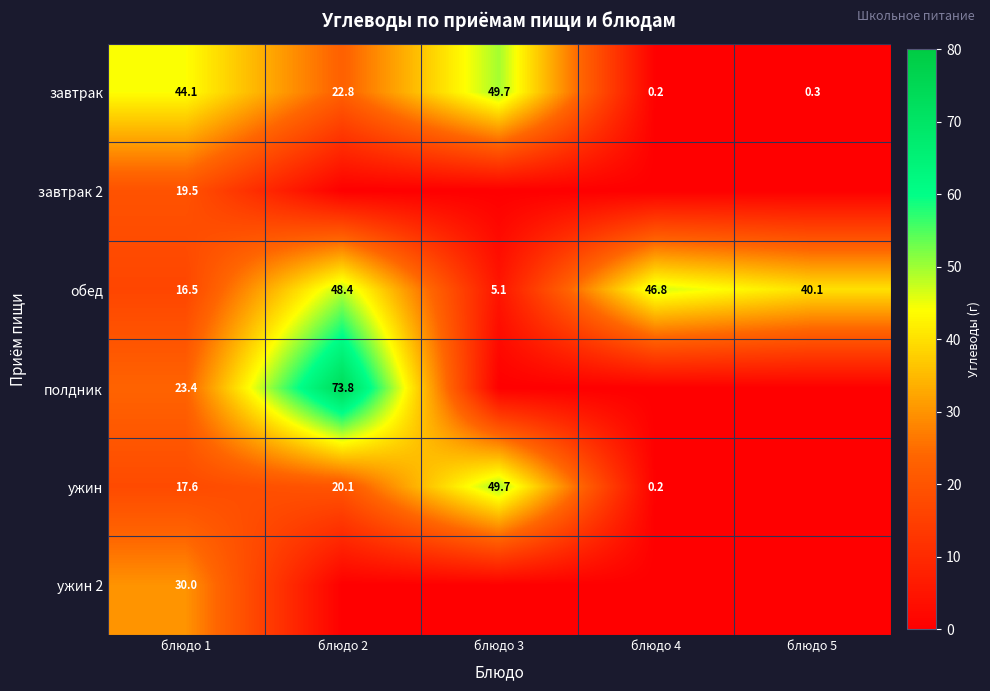

The ужин series shows 15.4 at блюдо 3. True or false?

False